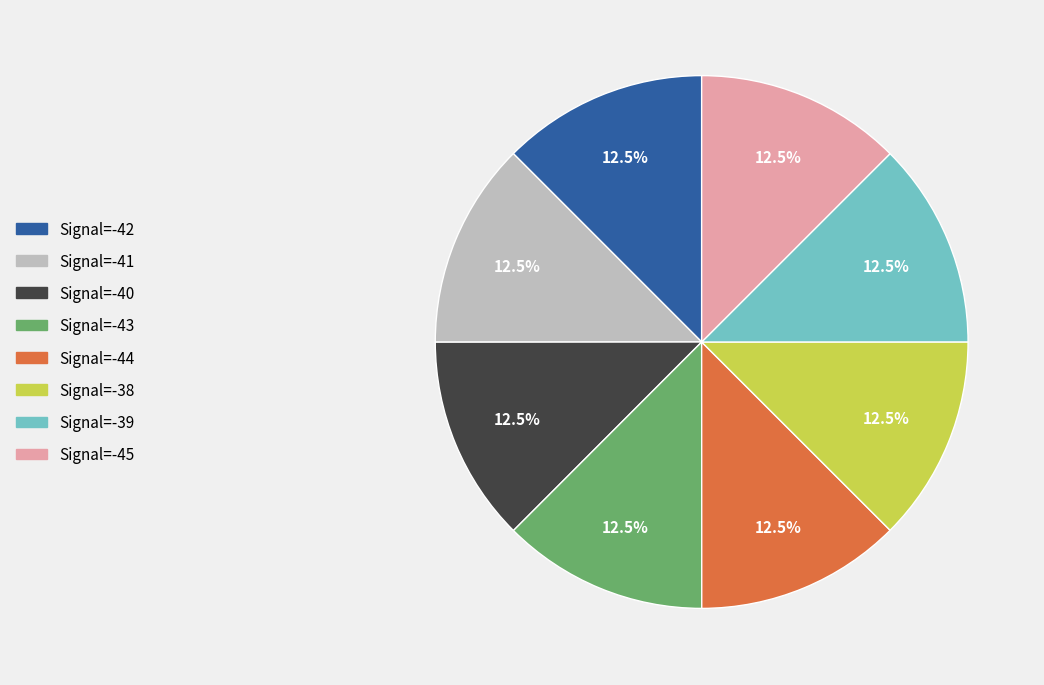

Combined, what portion of the pie is Signal=-45 and Signal=-39?

25.0%